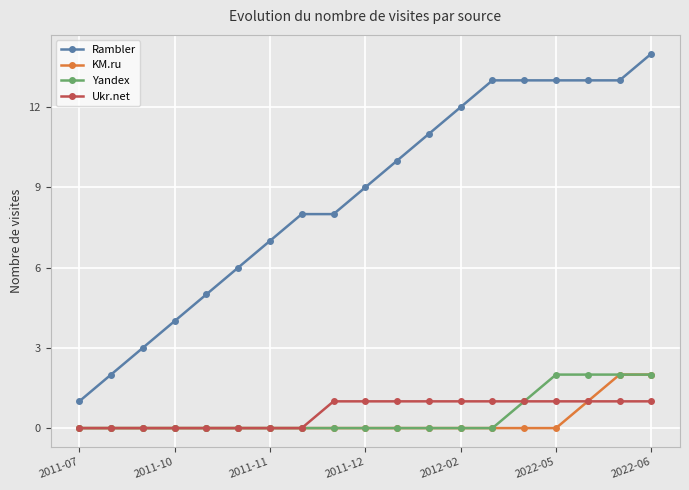

How many data points in Ukr.net are less than 1?

8